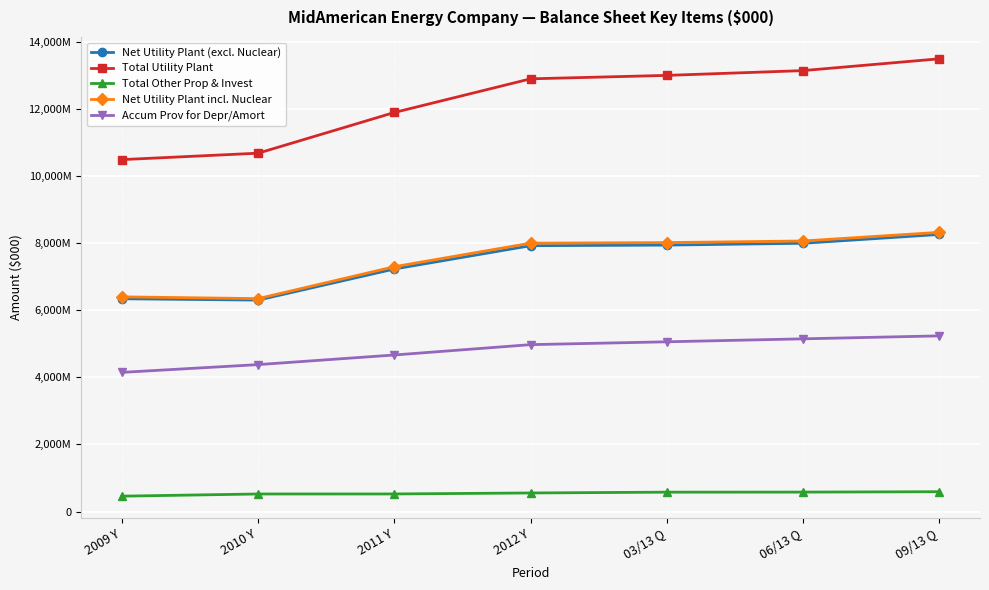

Is this an area chart (filled region under the line)?

No